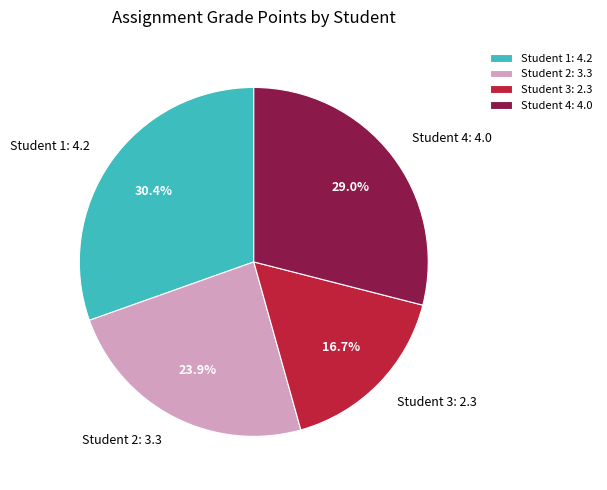

Is there any slice that represents more than half of the pie?

No